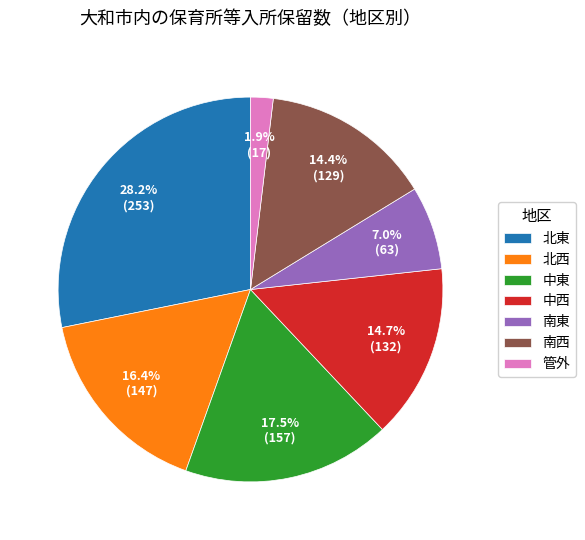

Approximately how many times larger is the value at 南西 compared to 管外?

7.6